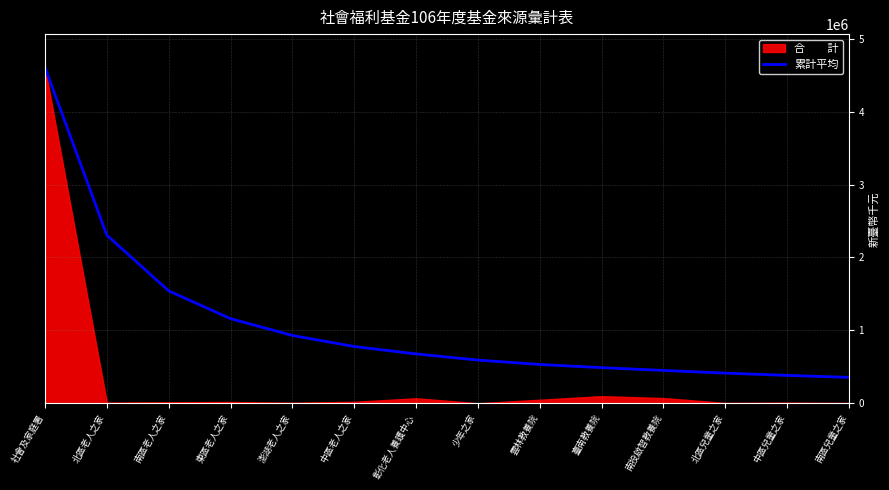

At which label does 累計平均 reach its peak?

社會及家庭署